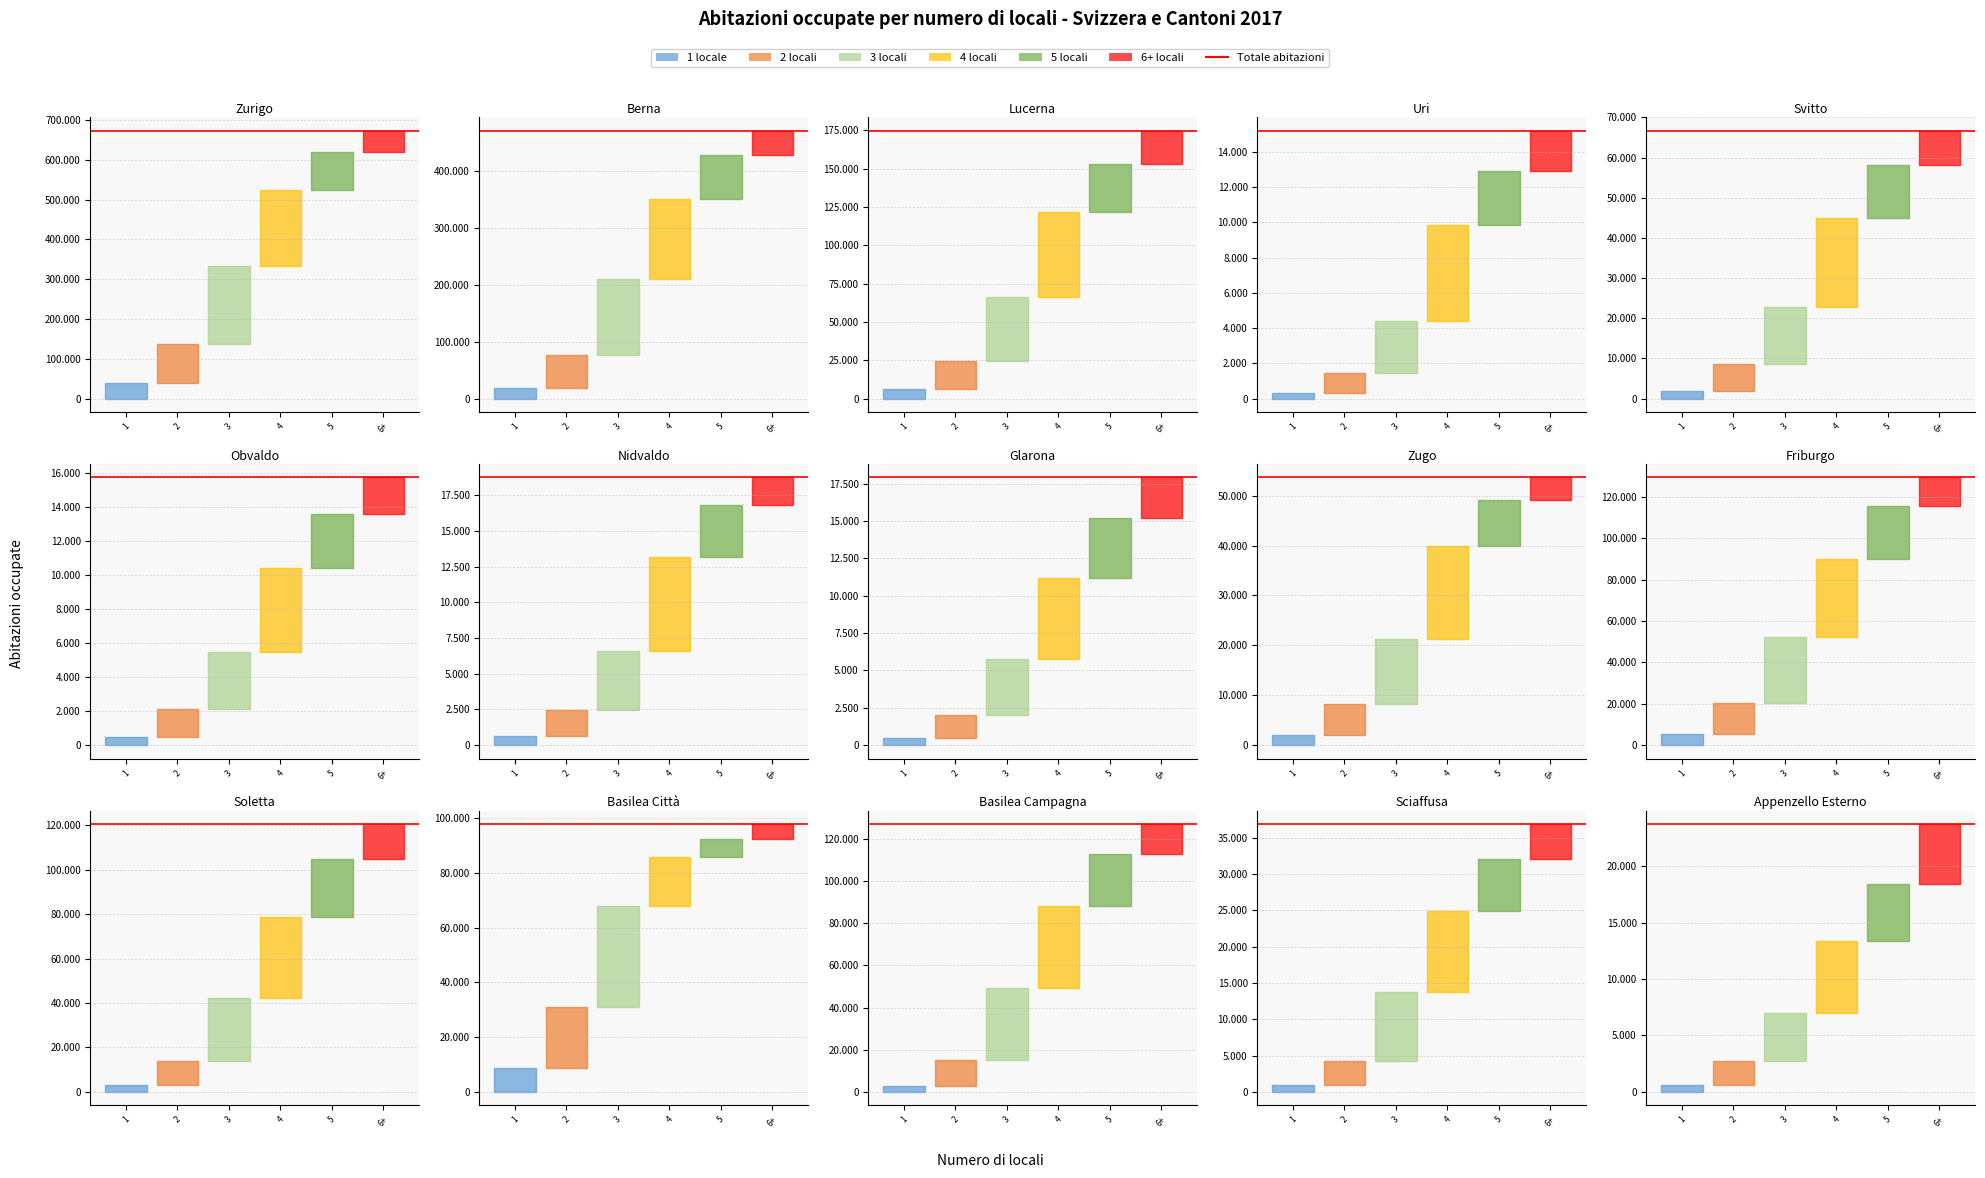

Where is the first local maximum for 5 locali?

Svitto